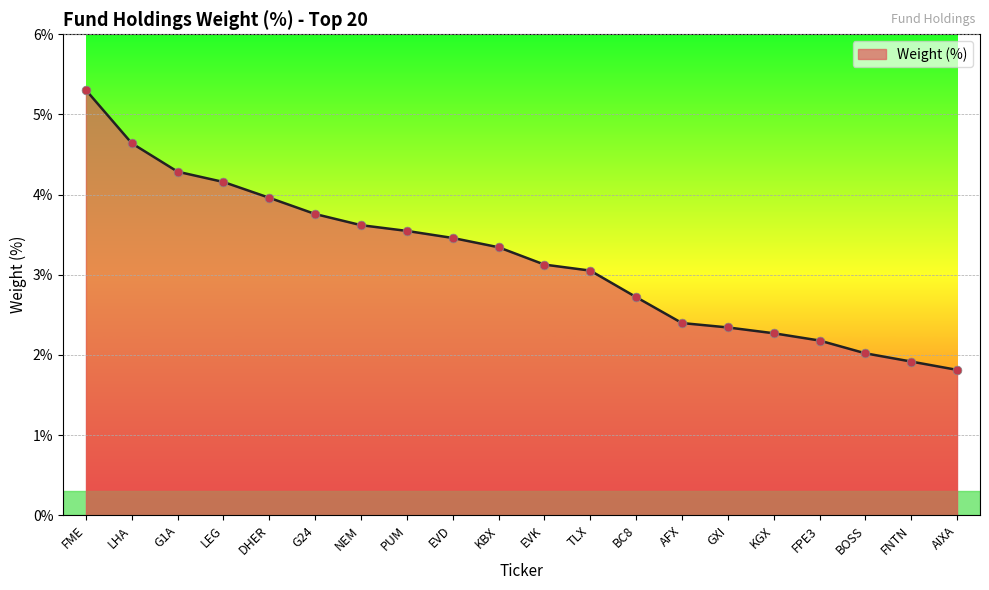

What is the ratio of the value at FPE3 to the value at EVD?

0.6